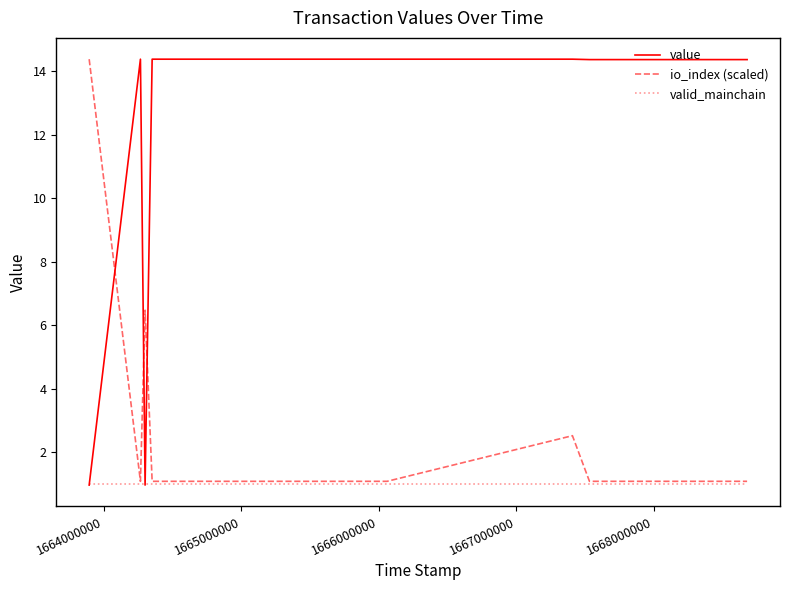

List the series in order of their overall mean, lowest first.

valid_mainchain, io_index (scaled), value